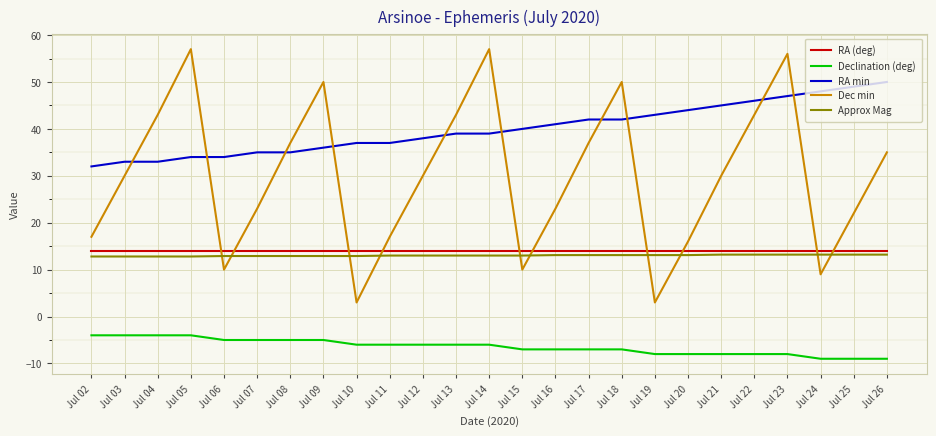

What is the spread (max minus min) of values at Jul 25?

58.0